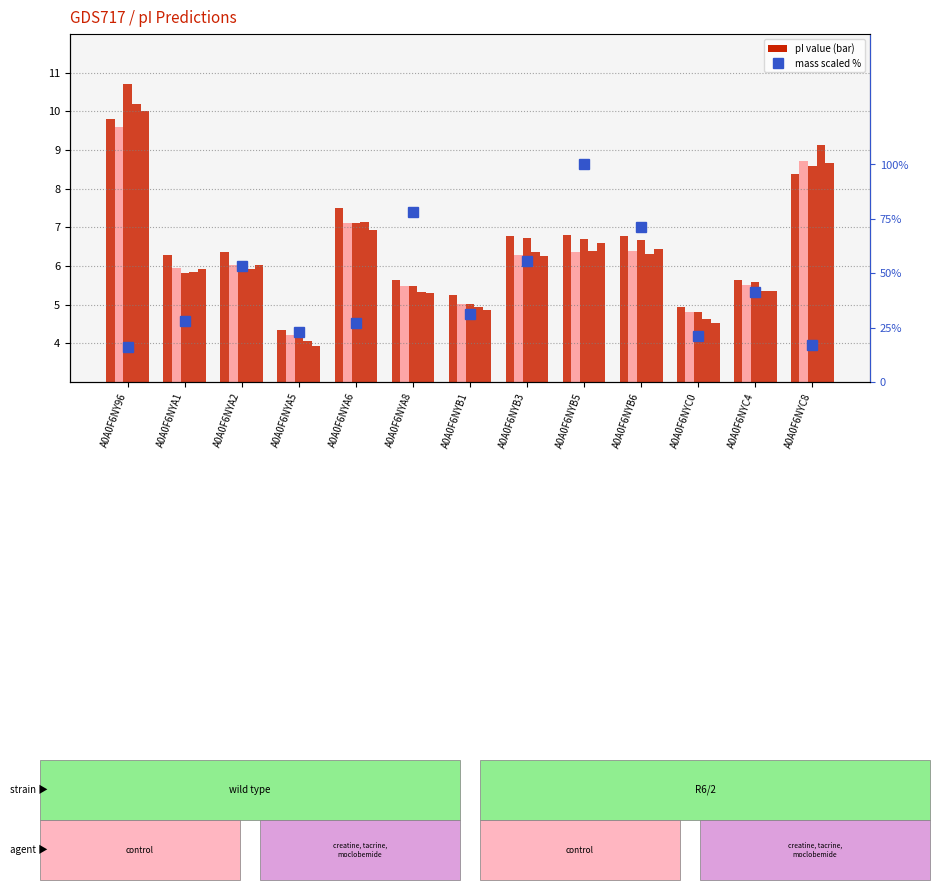

What is the total value across all series at A0A0F6NYA8?

105.1